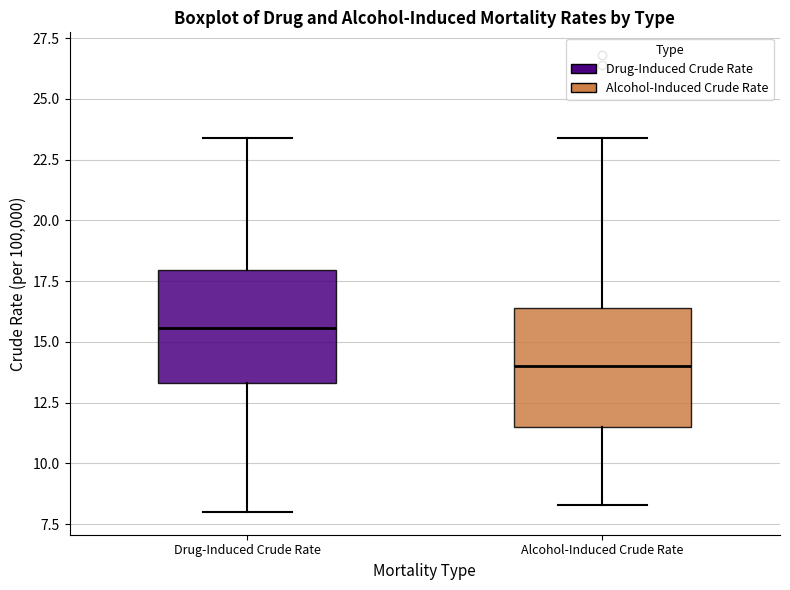

Reading left to right, transcribe this box plot: for each box, give where its median line is, the range the box spans, and where its two whiskers end, as read against the y-axis. The values are not printed on the chart, so give them approximately, as read against the axis.

Drug-Induced Crude Rate: median 15.5, box 13.5 to 18.0, whiskers 8.0 to 23.5
Alcohol-Induced Crude Rate: median 14.0, box 11.5 to 16.5, whiskers 8.5 to 23.5